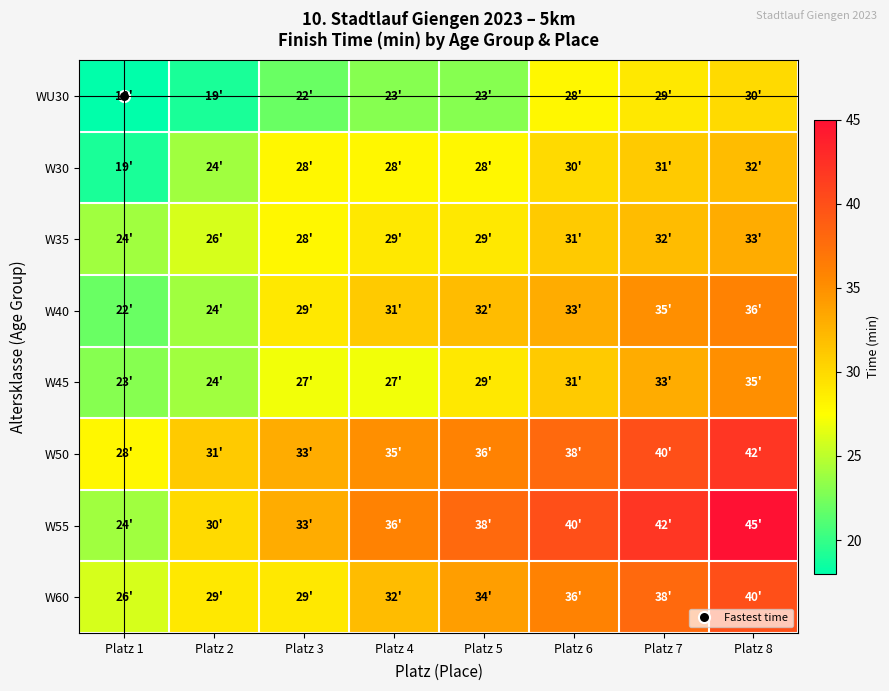

What is the difference between the highest and lowest values at Platz 3?

11